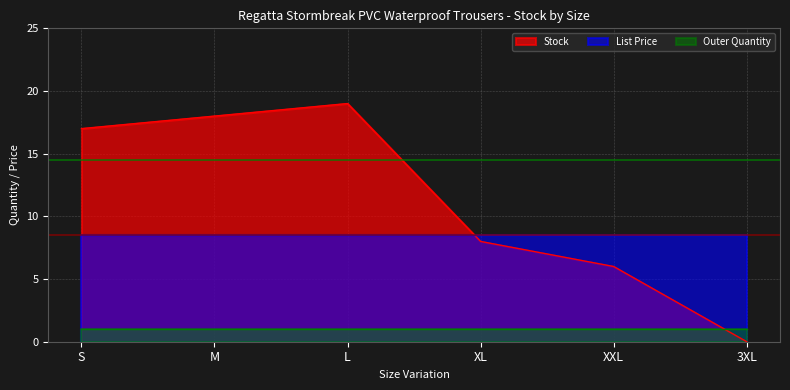

What is the label of the 6th point from the right?

S